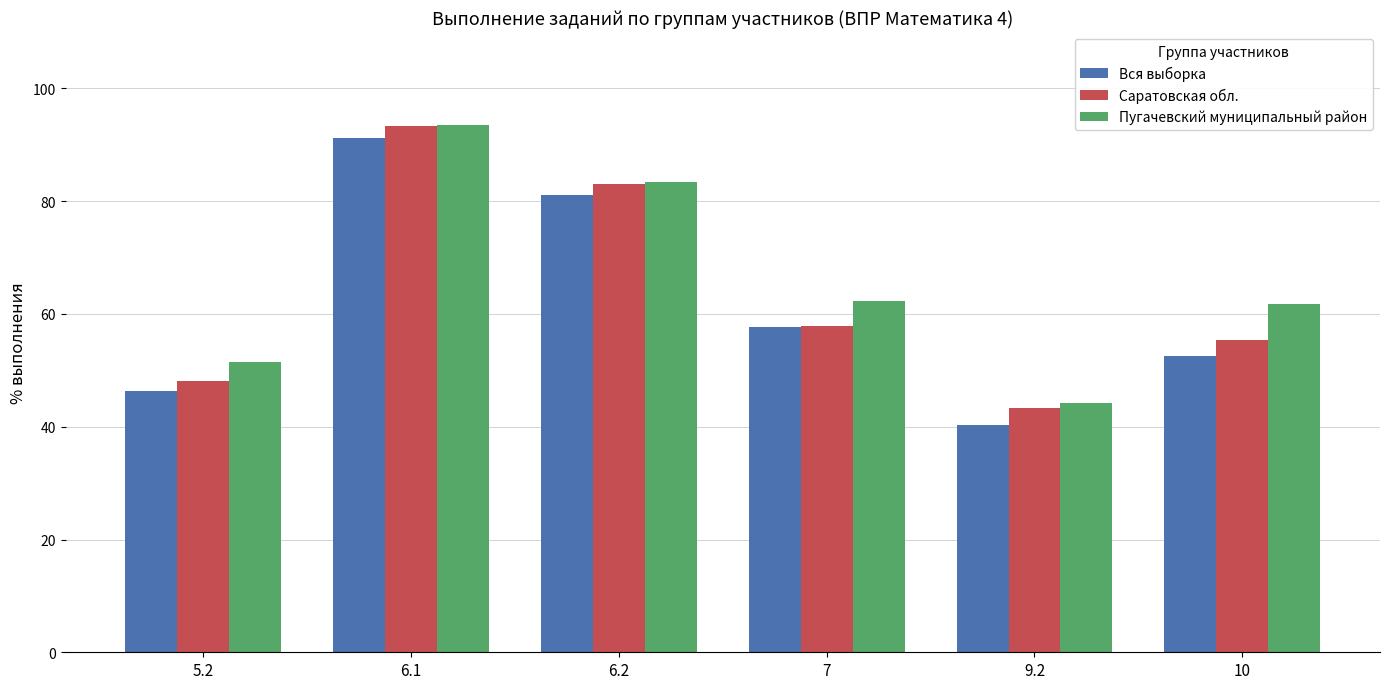

At how many categories does at least one series exceed 48?

5